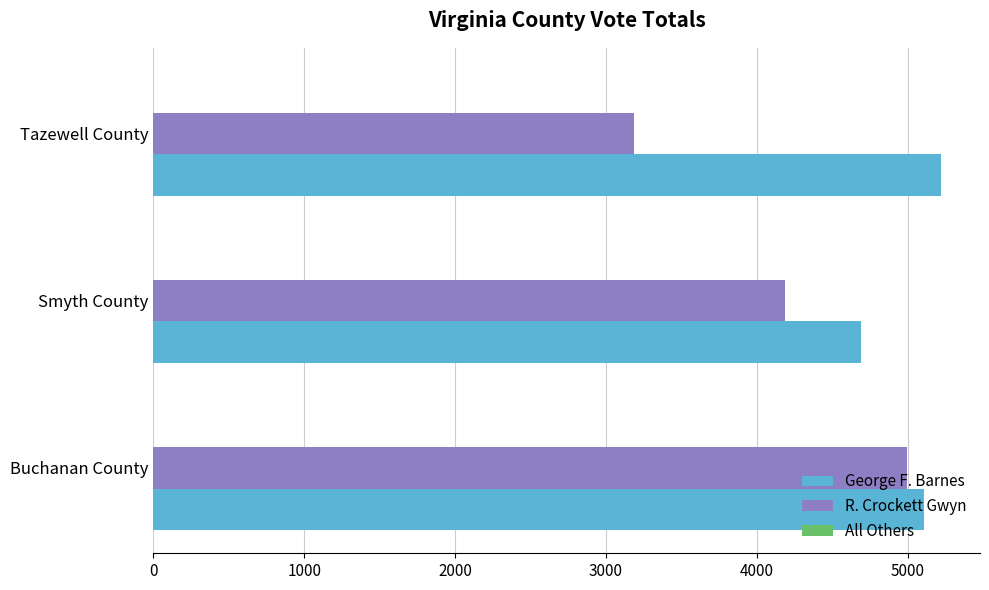

What is the total value across all series at Buchanan County?

10107